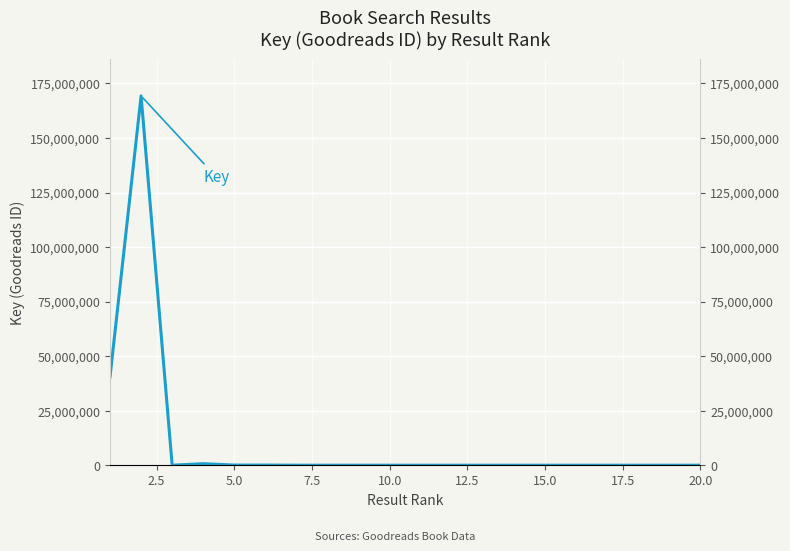

How many values exceed 5000?

9